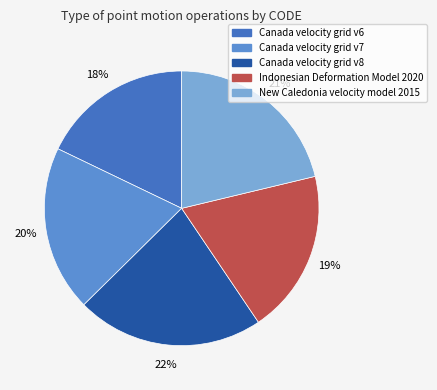

To the nearest percent, what portion does Indonesian Deformation Model 2020 represent?

19%